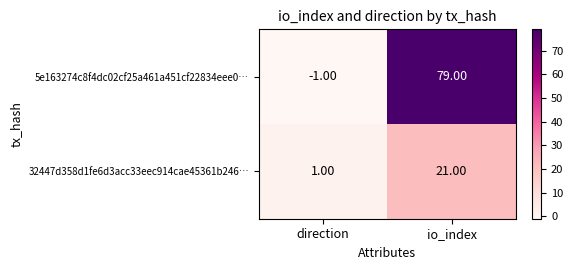

What is the difference between the 5e163274c8f4dc02cf25a461a451cf22834eee0… values at io_index and direction?

80